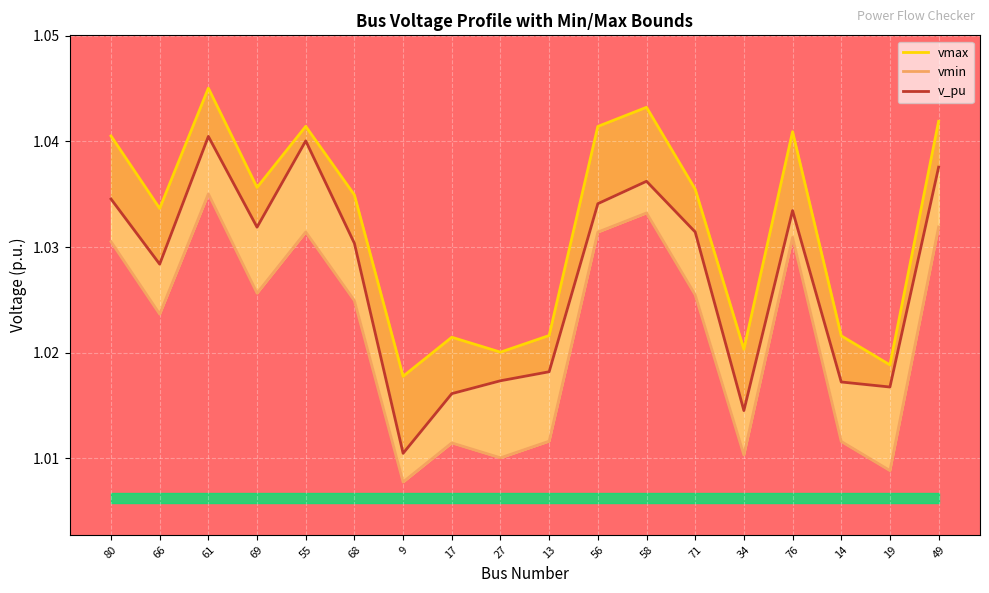

Which category has the lowest value across all series?

9